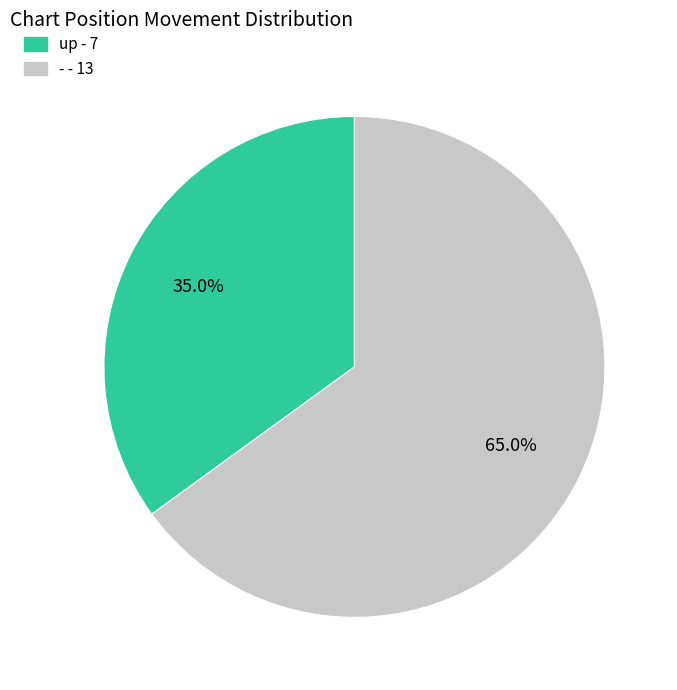

Rank the categories by value from lowest to highest.

up, -